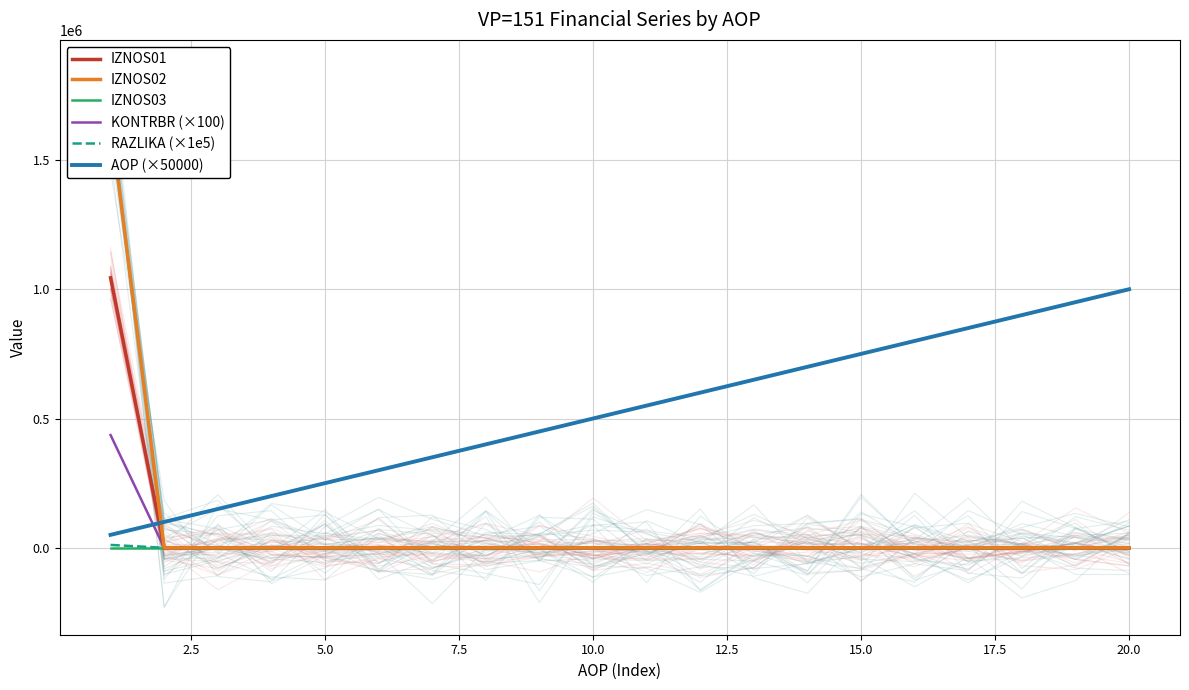

True or false: IZNOS02 and IZNOS03 intersect in this chart.

False